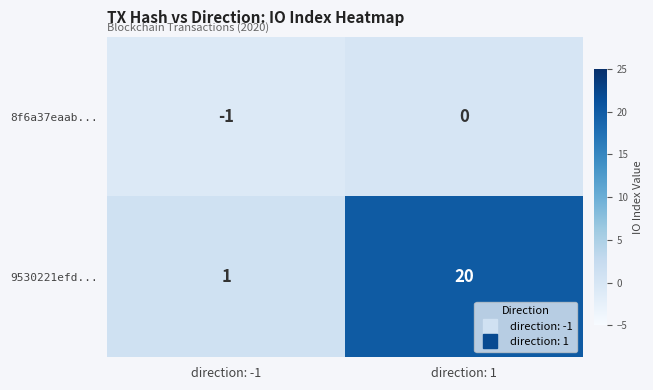

At which category is the sum across all series the highest?

direction: 1